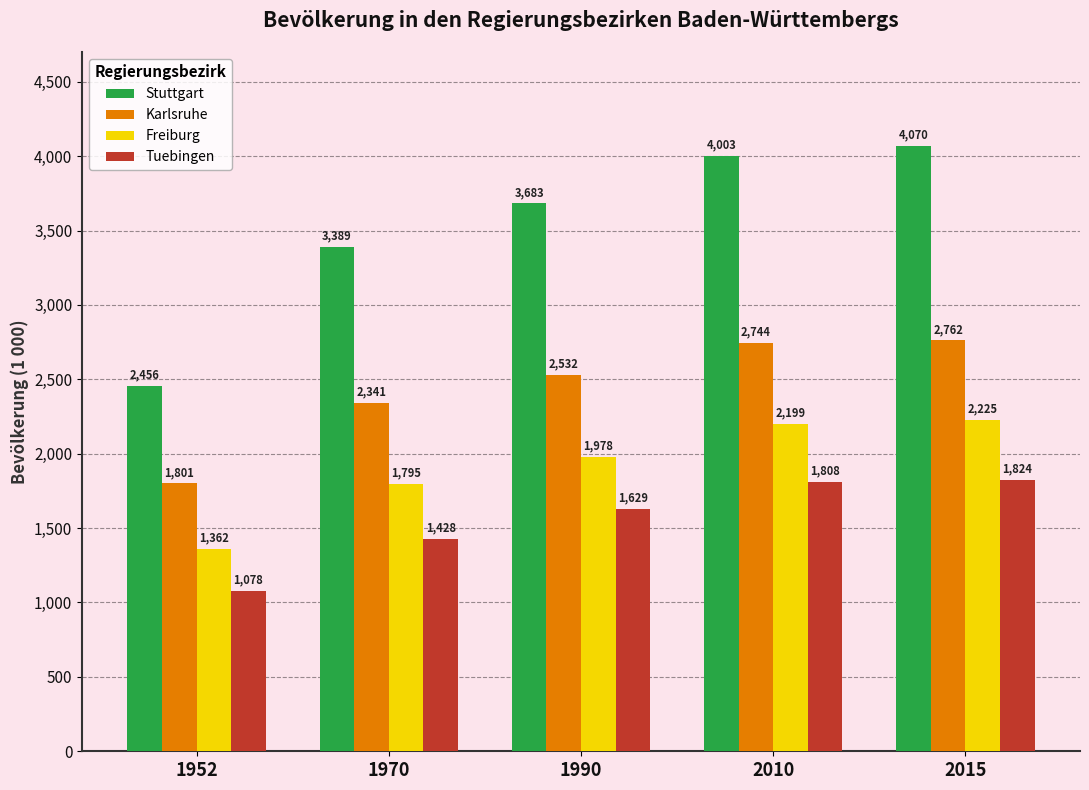

The Stuttgart series shows 2040.0 at 2015. True or false?

False